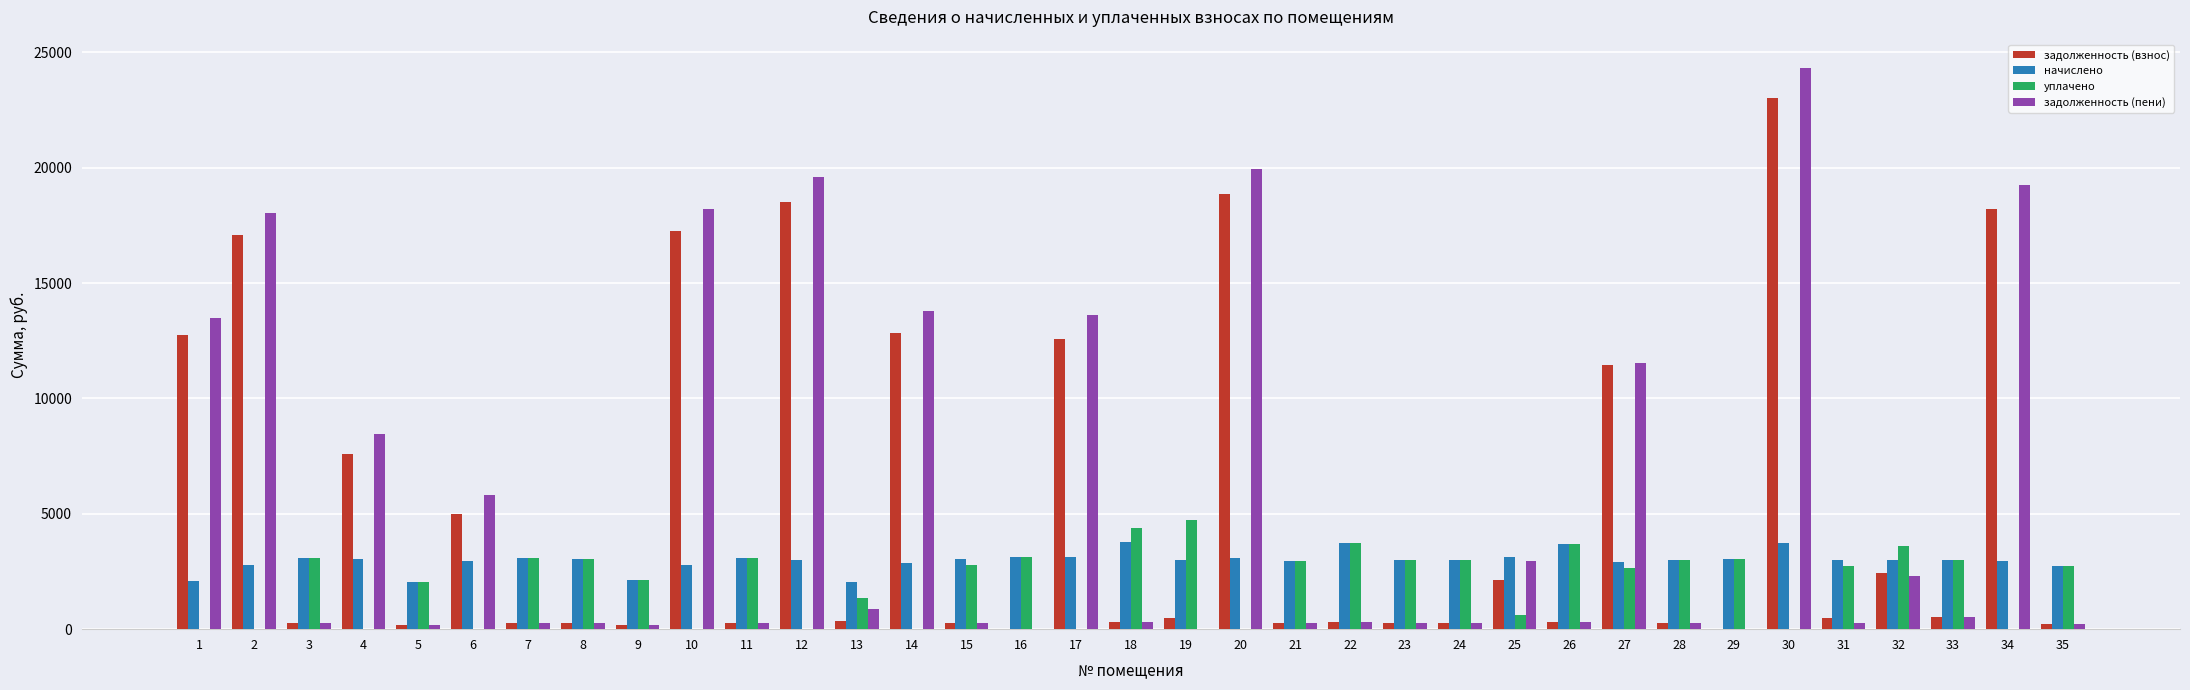

How many groups of bars are there?

35